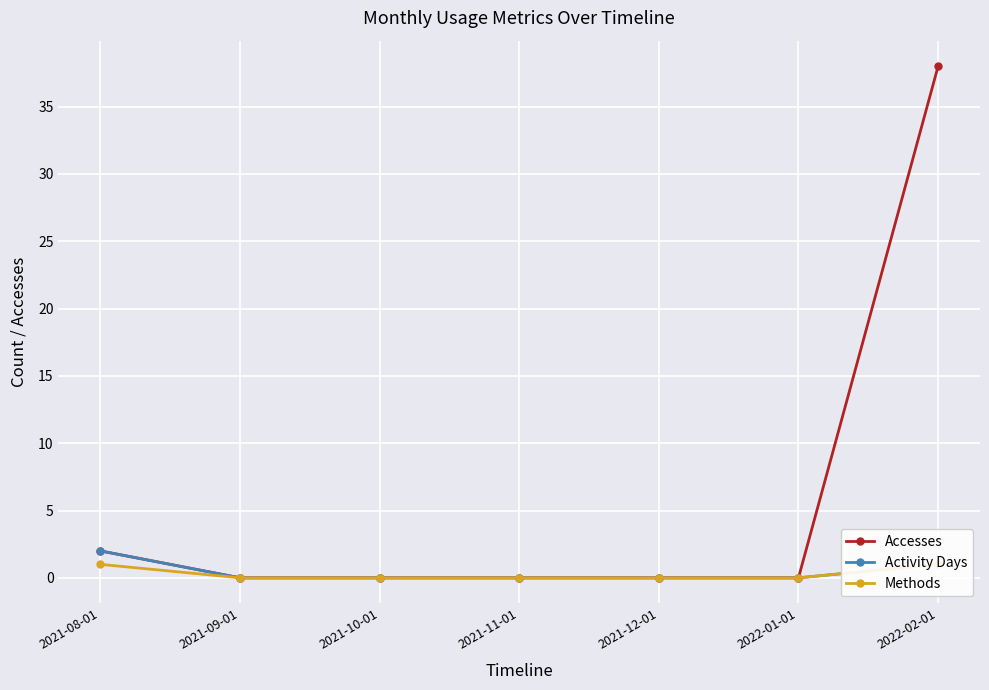

What is the difference between the maximum and minimum values in the Activity Days series?

2